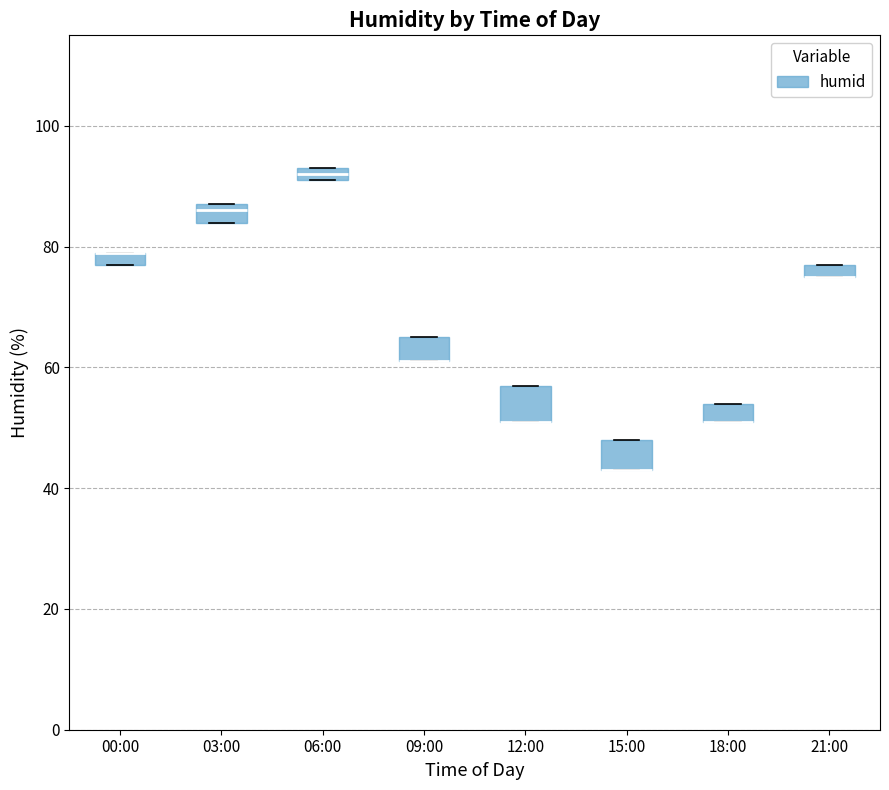

Where is the upper edge of the box for 09:00 on the y-axis? The values are not printed on the chart, so give them approximately, as read against the axis.

66